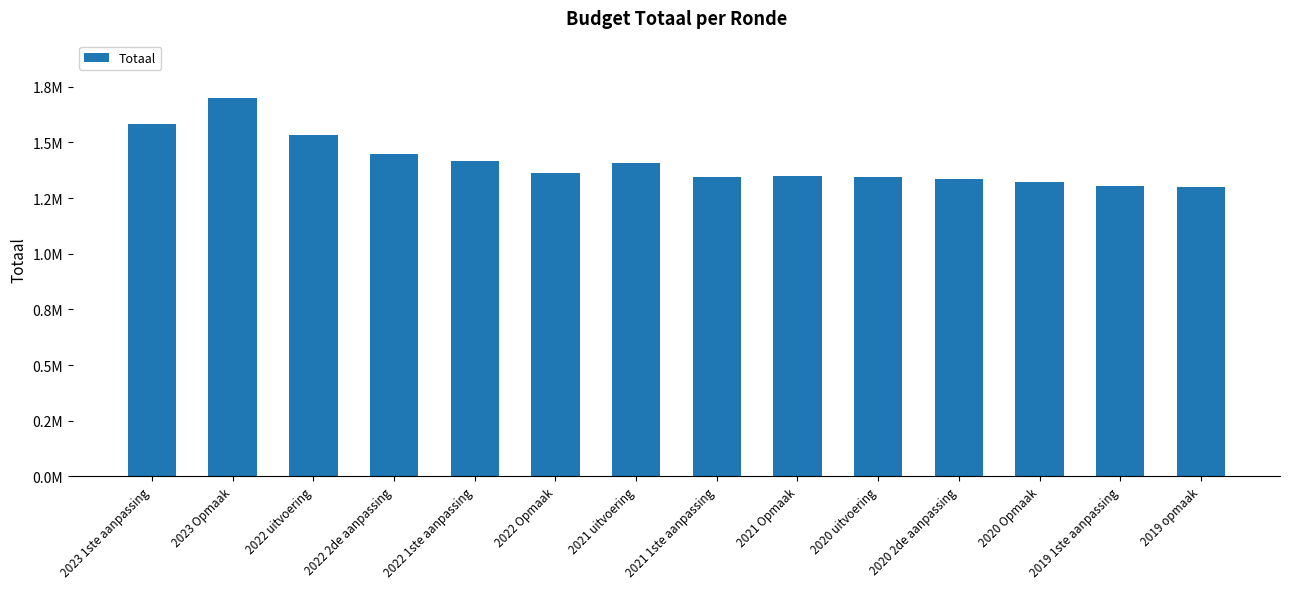

List the labels in order of value, largest first.

2023 Opmaak, 2023 1ste aanpassing, 2022 uitvoering, 2022 2de aanpassing, 2022 1ste aanpassing, 2021 uitvoering, 2022 Opmaak, 2021 Opmaak, 2020 uitvoering, 2021 1ste aanpassing, 2020 2de aanpassing, 2020 Opmaak, 2019 1ste aanpassing, 2019 opmaak